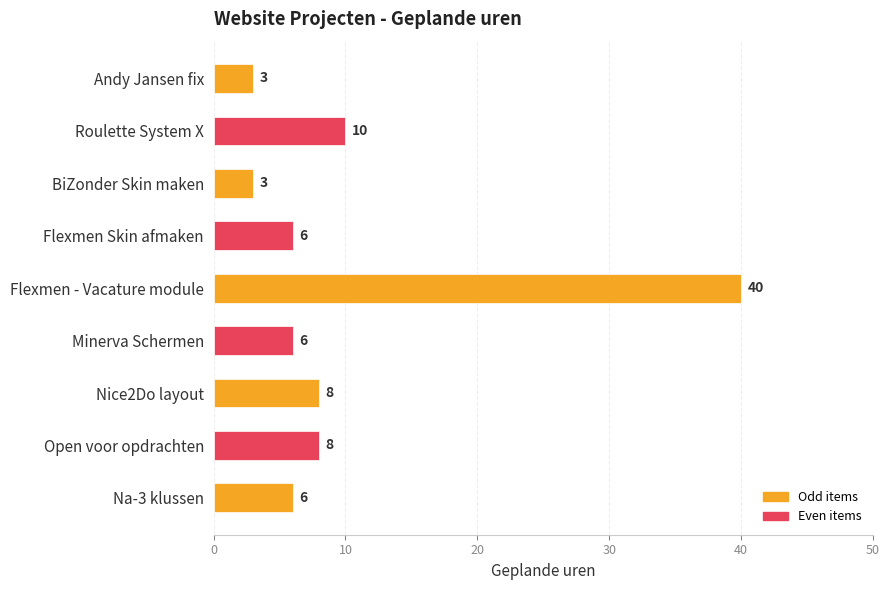

What is the change in value from Roulette System X to BiZonder Skin maken?

-7